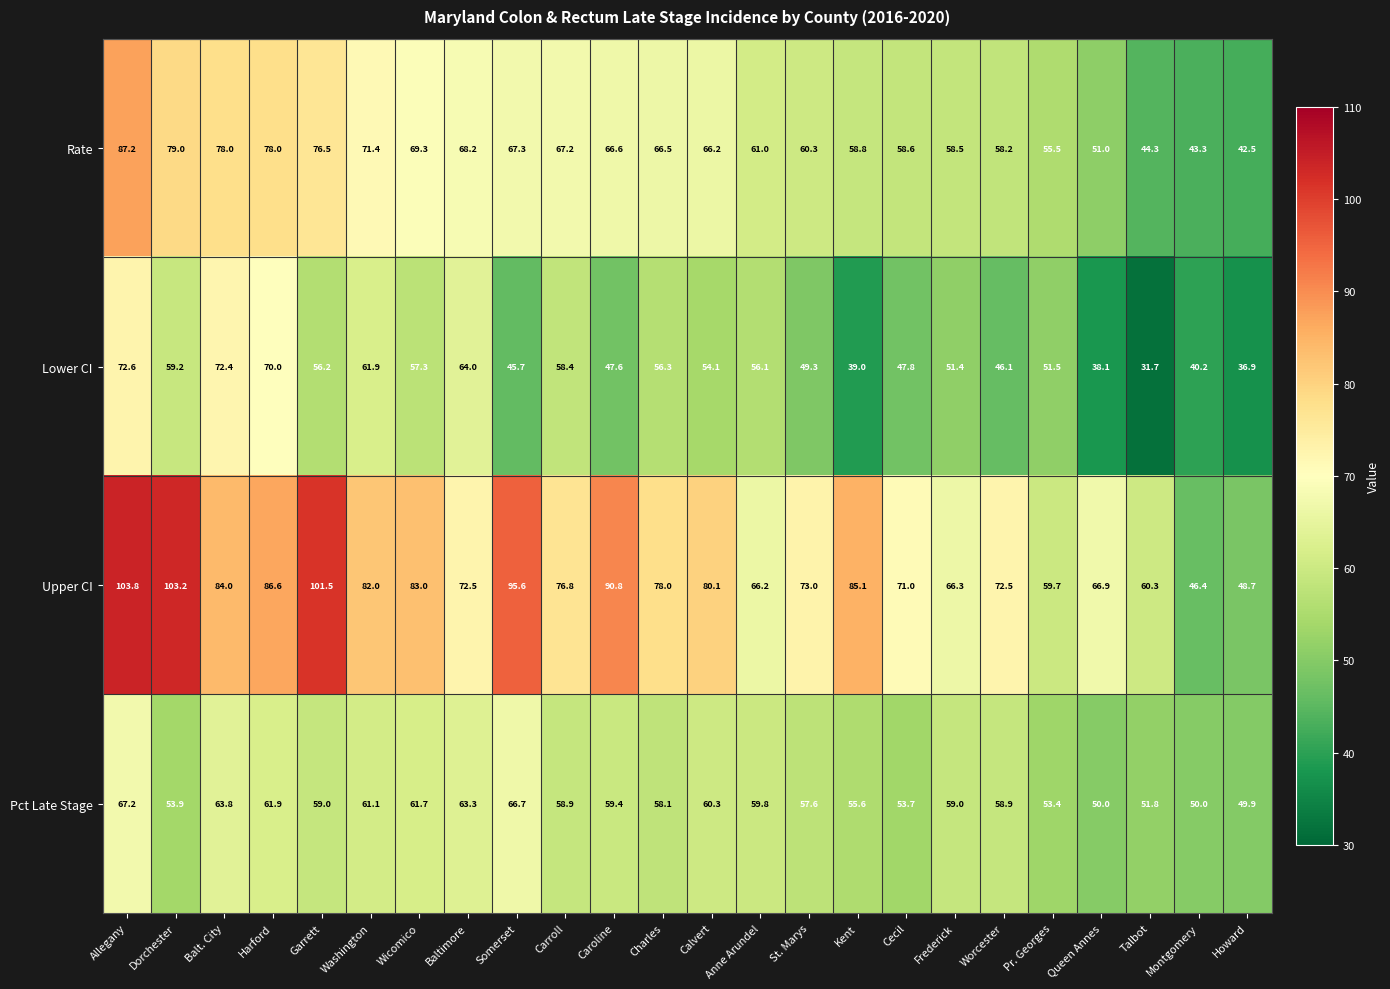

What is the sum of all Pct Late Stage values?

1395.0